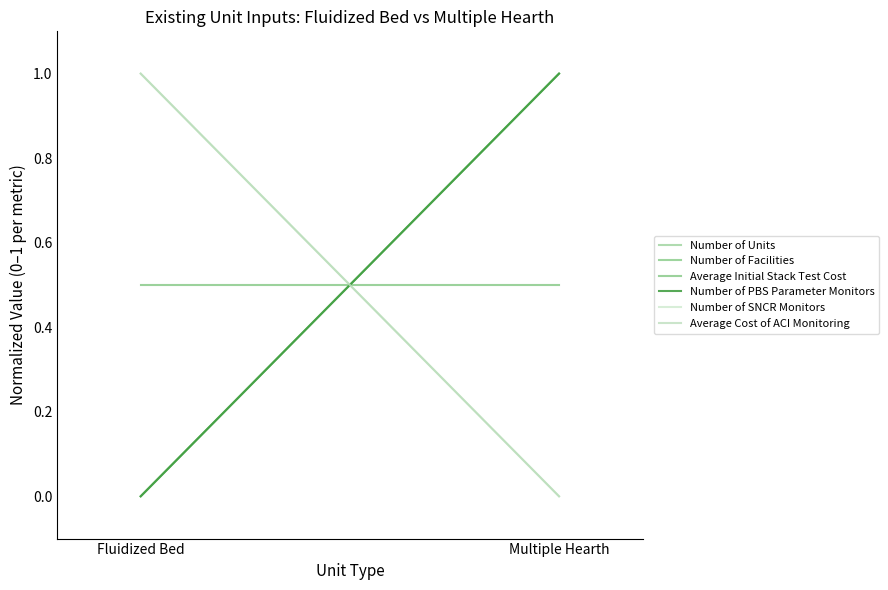

Rank the series at Fluidized Bed from lowest to highest value.

Number of Units, Number of Facilities, Number of PBS Parameter Monitors, Average Initial Stack Test Cost, Number of SNCR Monitors, Average Cost of ACI Monitoring